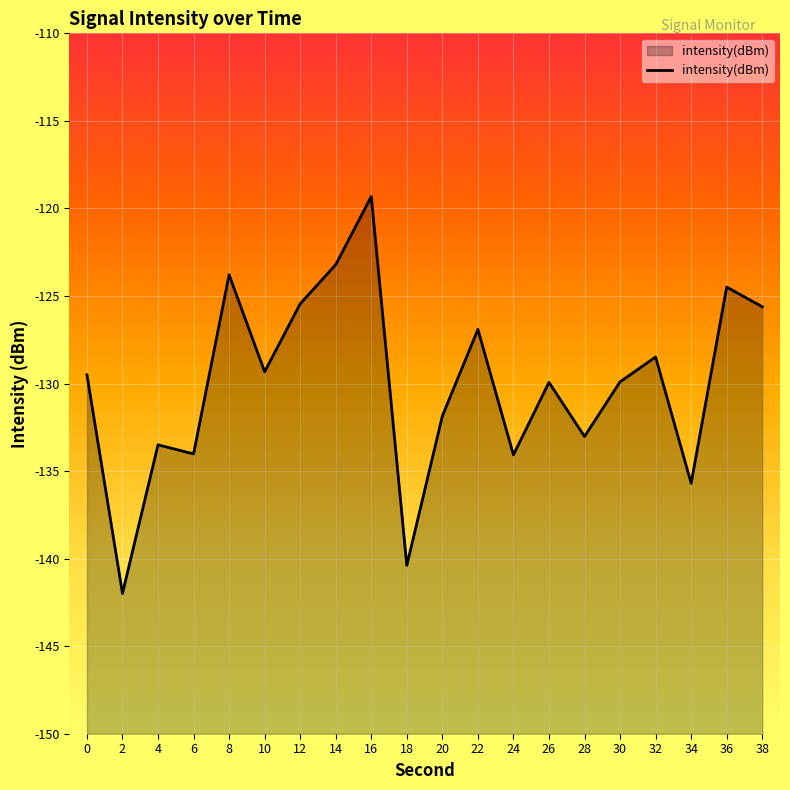

How many data points does each series have?

20